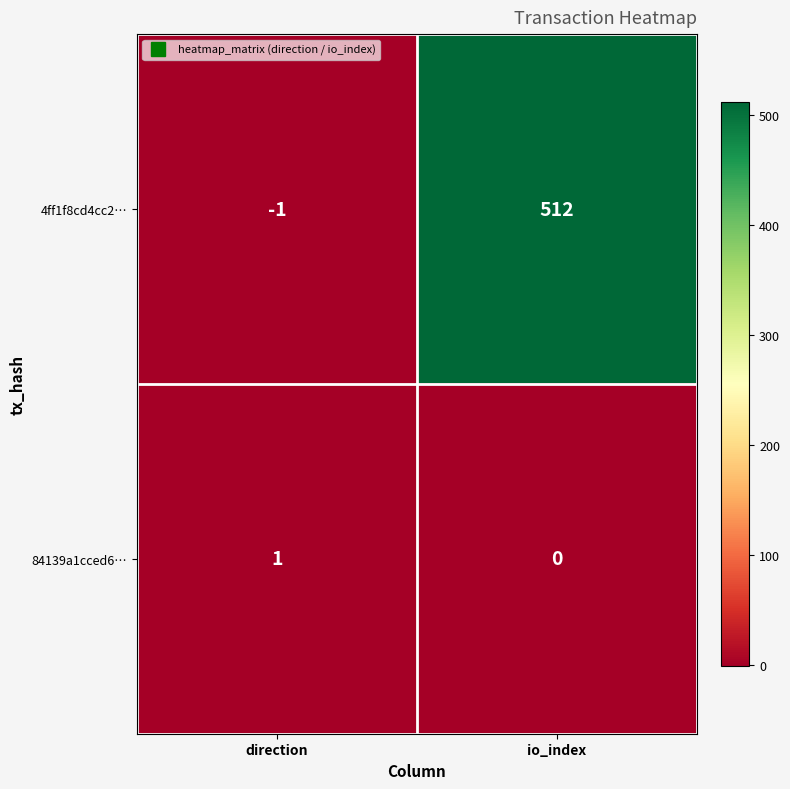

Where is 84139a1cced6… nearest to the value 0?

io_index